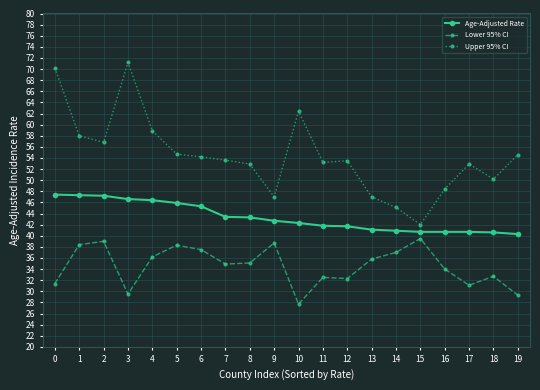

Which series has the largest range (max minus min)?

Upper 95% CI